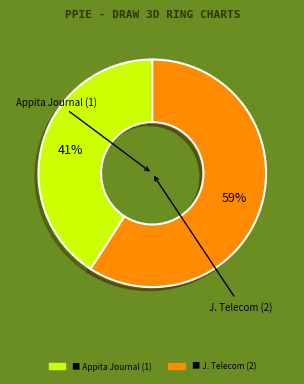

How many slices are in this pie chart?

2